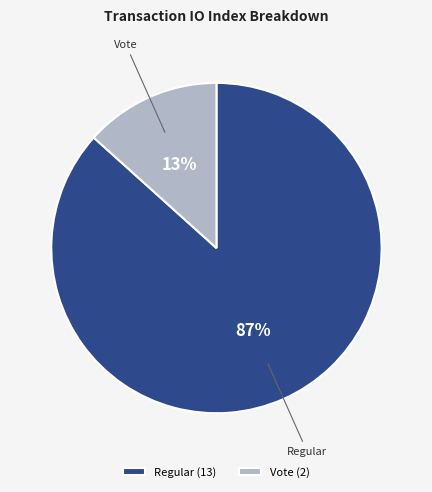

Count the number of slices in the pie.

2